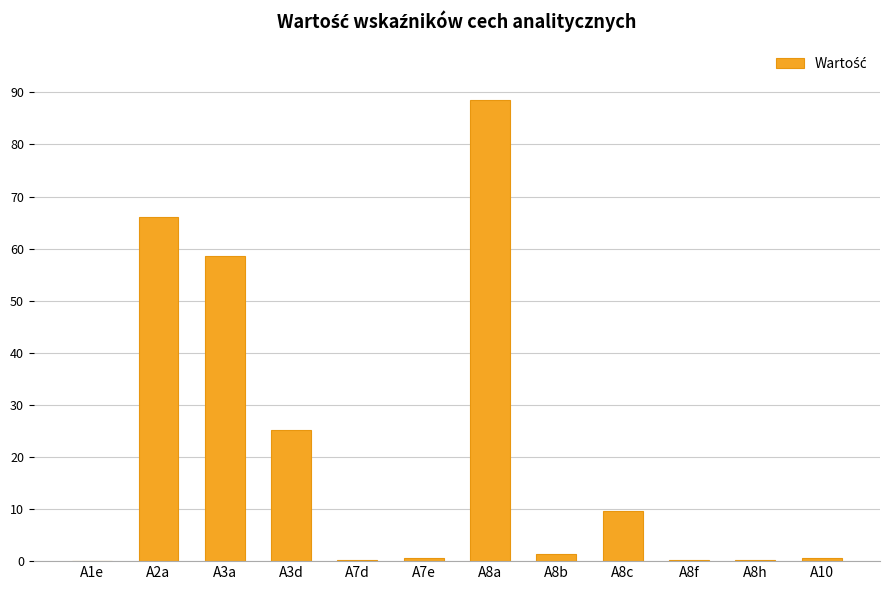

Are the bars horizontal?

No